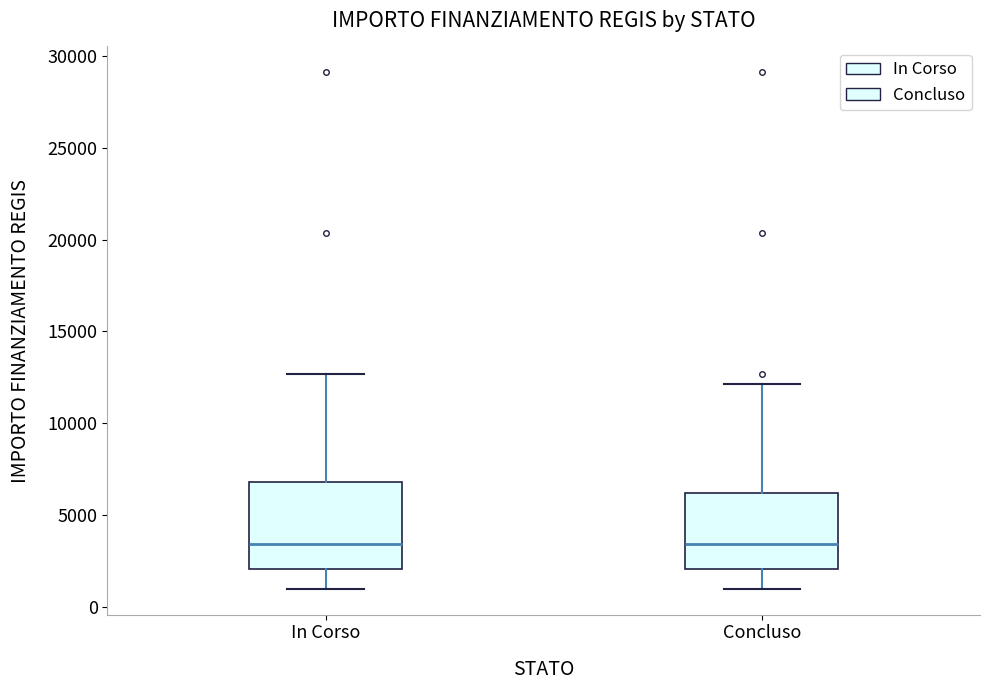

Reading left to right, read every box against the y-axis: the position of its median line, the range the box covers, and the ends of its whiskers. The values are not printed on the chart, so give them approximately, as read against the axis.

In Corso: median 3500, box 2000 to 7000, whiskers 1000 to 12500
Concluso: median 3500, box 2000 to 6000, whiskers 1000 to 12000